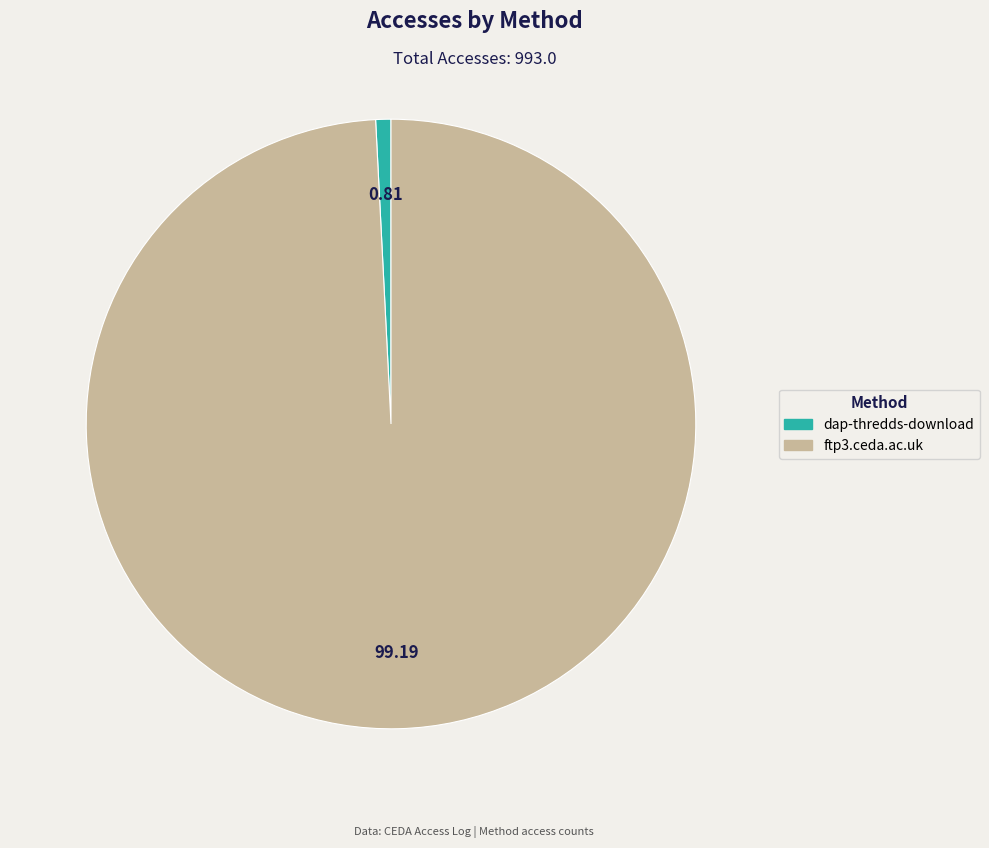

Which category has the biggest portion of the pie?

ftp3.ceda.ac.uk